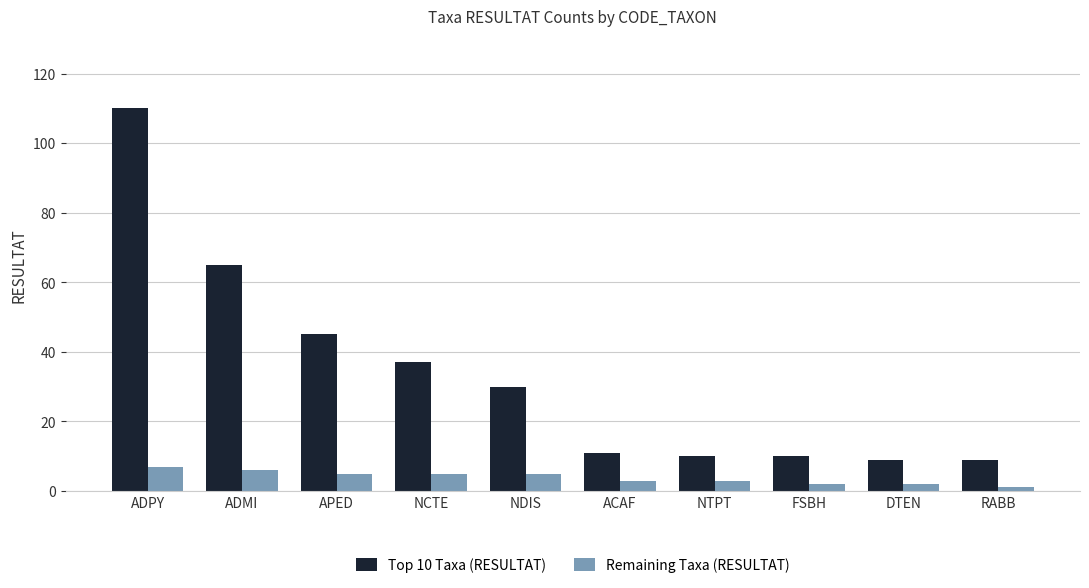

What is the label of the 7th bar from the right?

NCTE